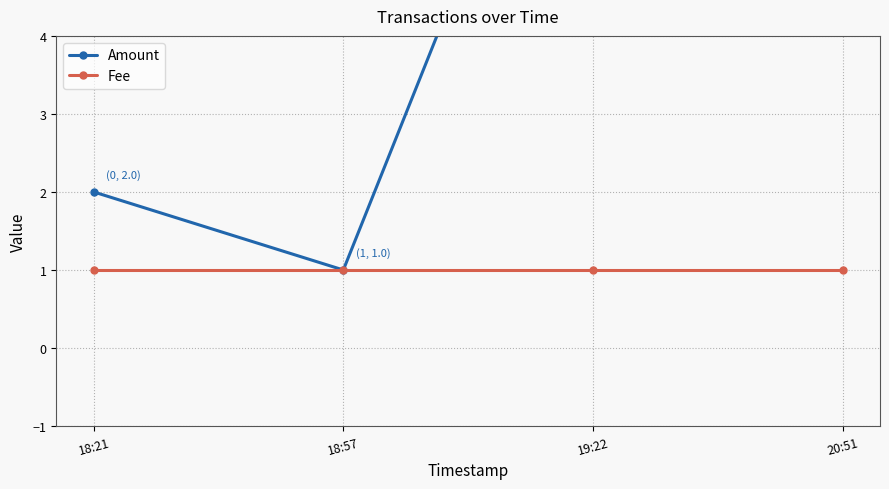

True or false: Fee and Amount cross at least once.

False